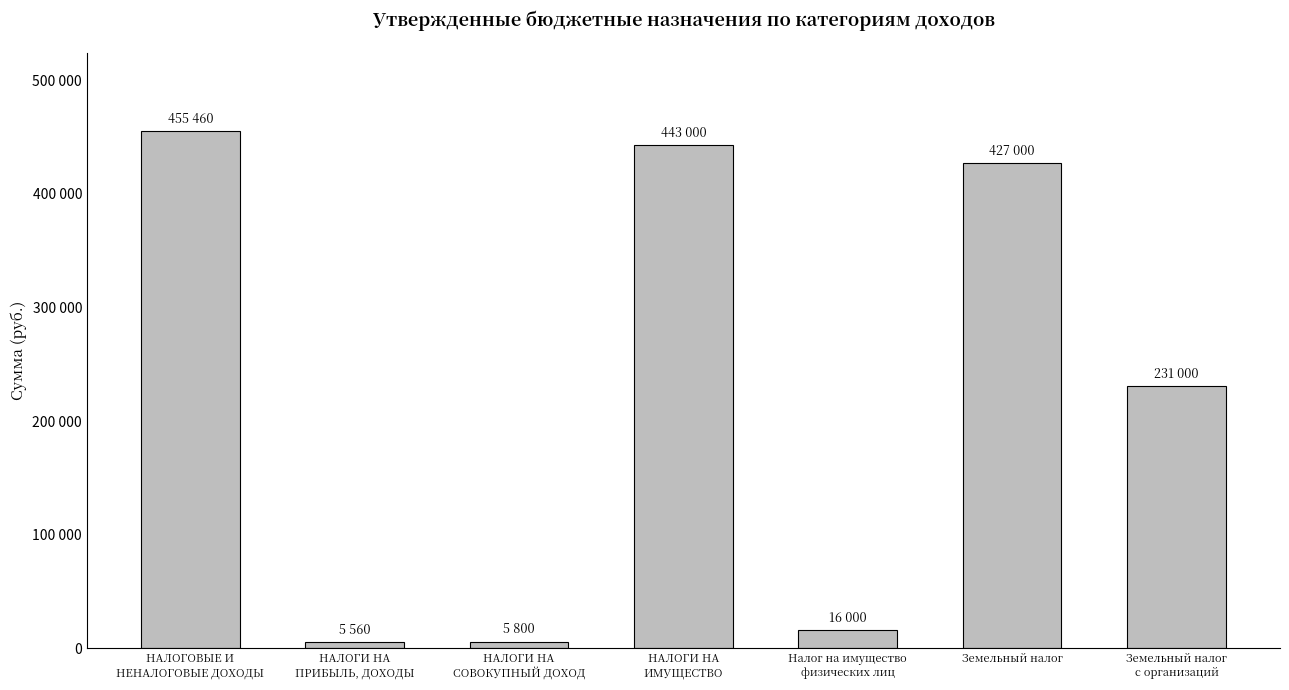

The value at Земельный налог
с организаций is 231000. True or false?

True